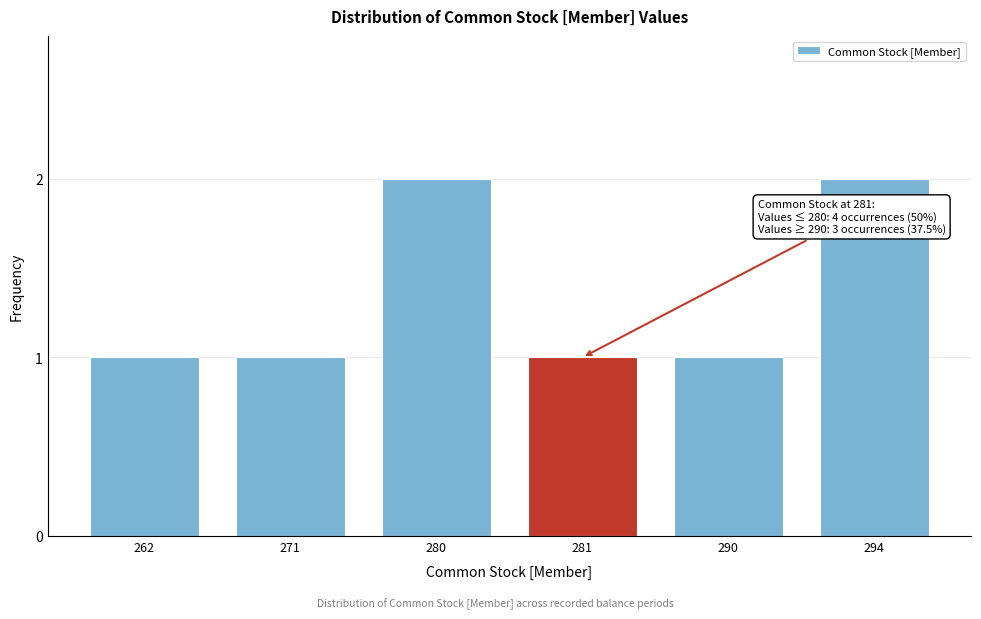

Reading left to right, what are all the values shown in this chart?

1	1	2	1	1	2